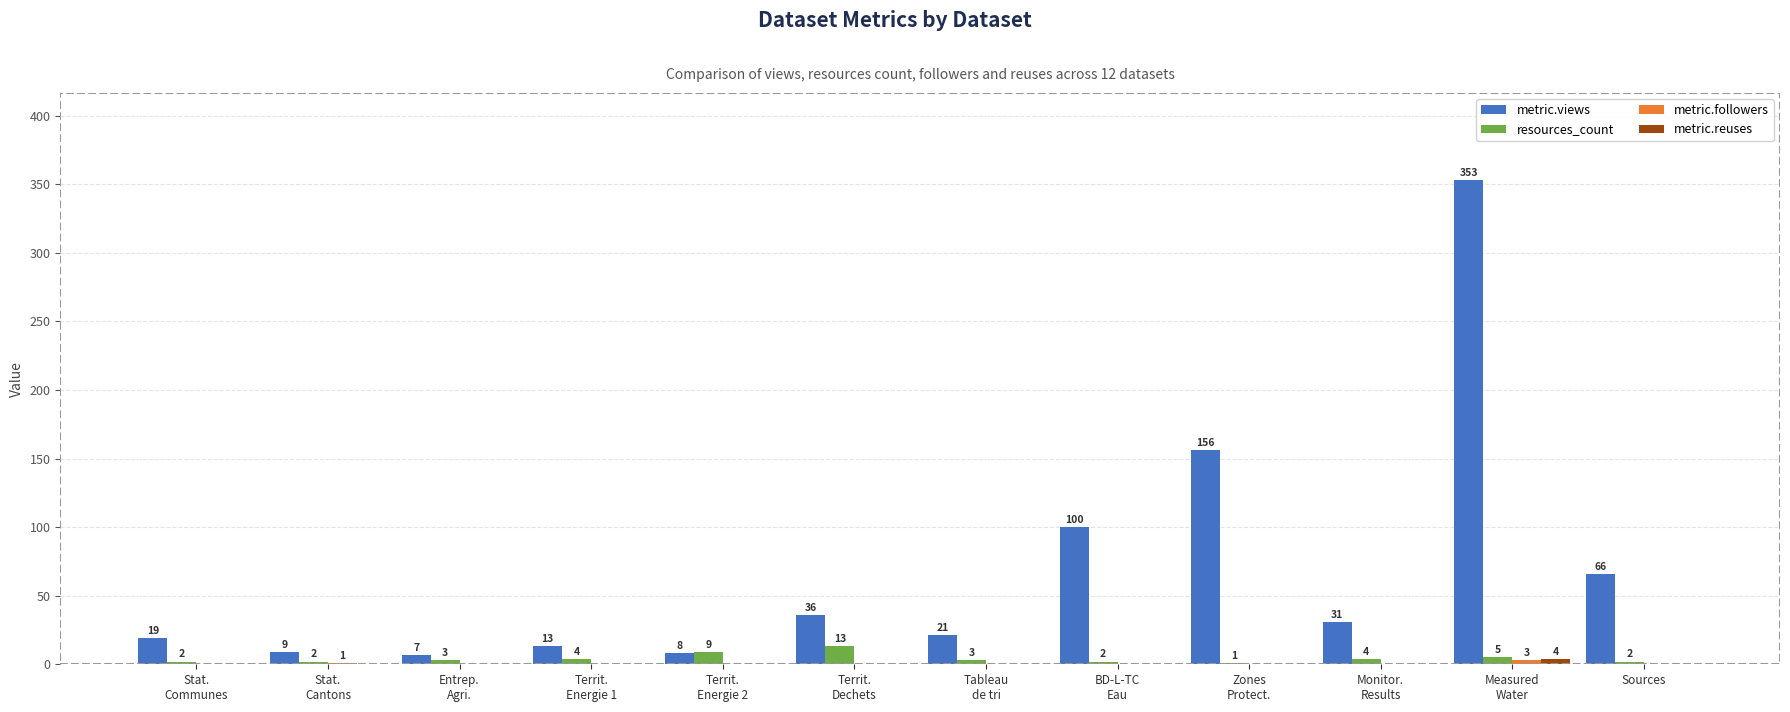

Which series has the largest total across all categories?

metric.views